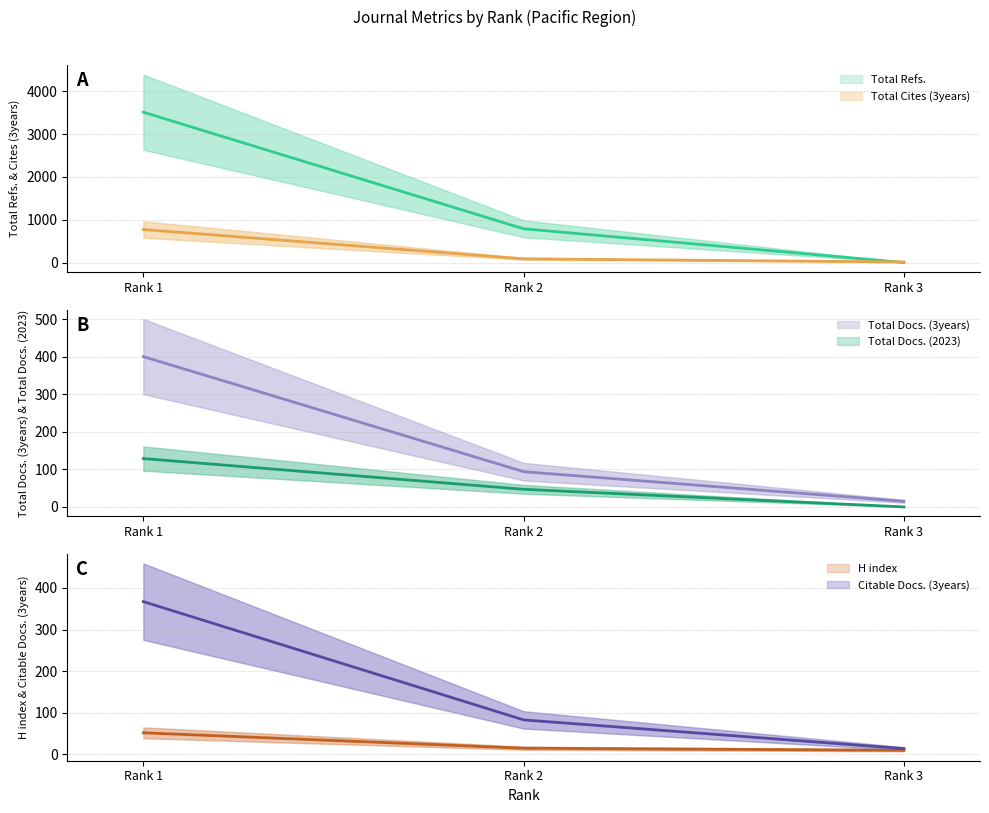

What is the average value of the Citable Docs. (3years) series?

155